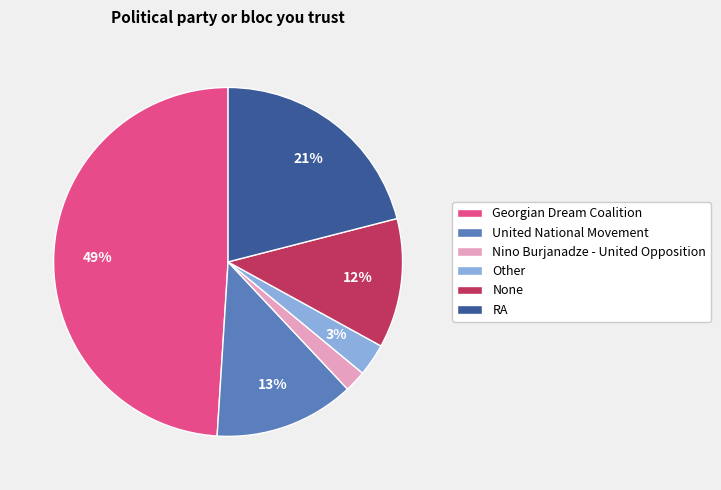

How many segments does this pie chart have?

6